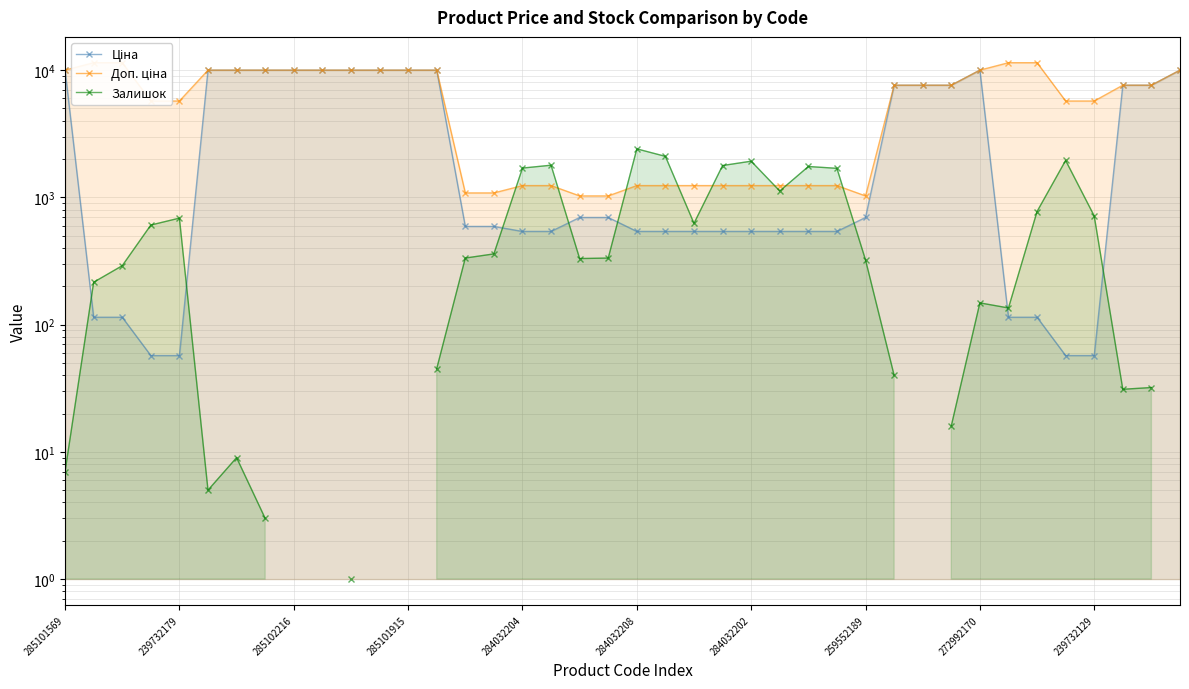

What is the label of the 21st point from the right?

19